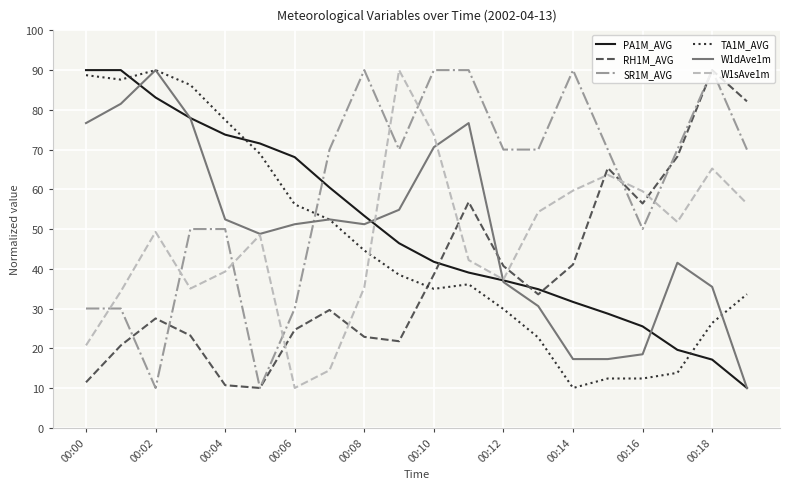

After their last crossing, which series has the higher values: PA1M_AVG or SR1M_AVG?

SR1M_AVG